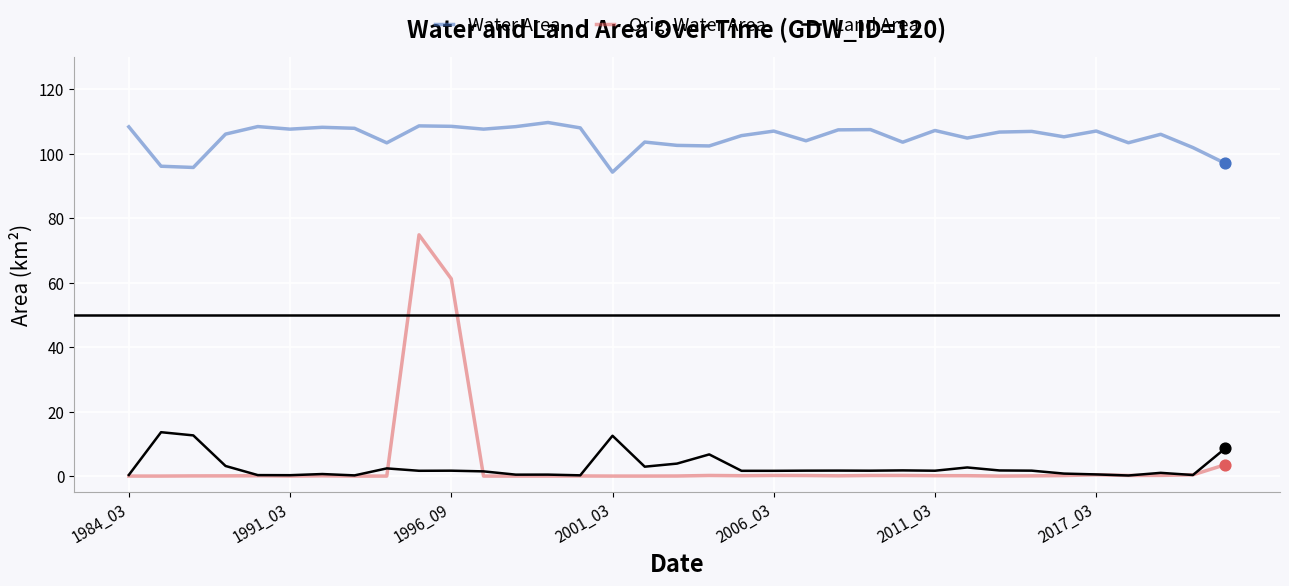

Which series has the largest range (max minus min)?

Orig. Water Area